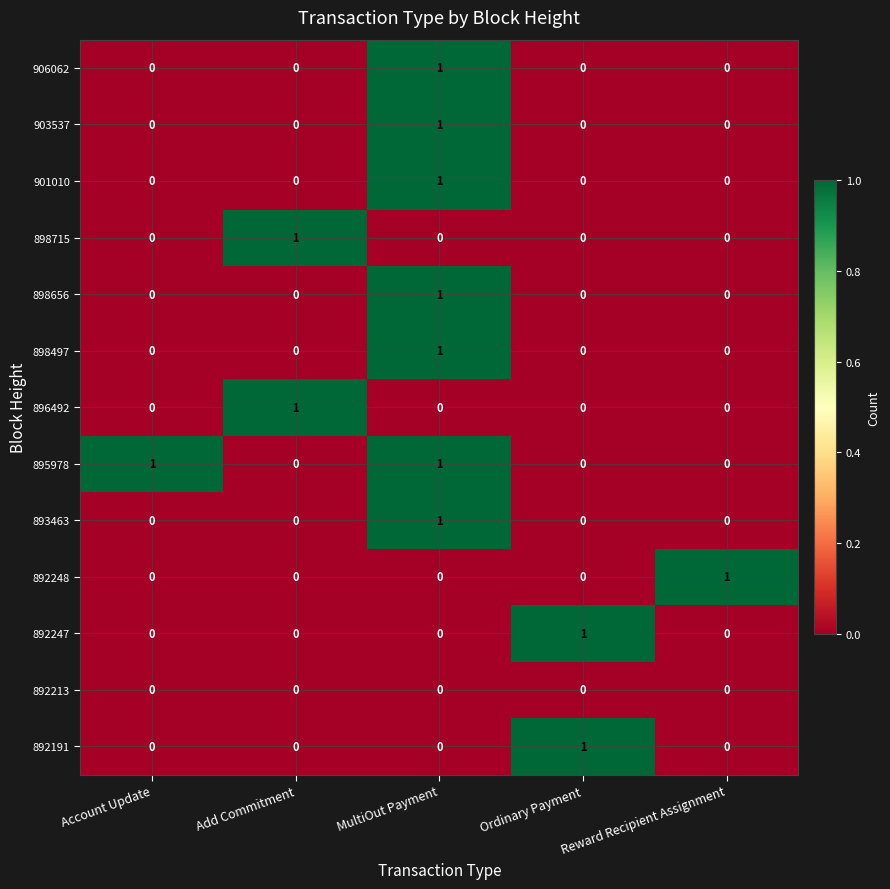

At how many categories does at least one series exceed 0?

5